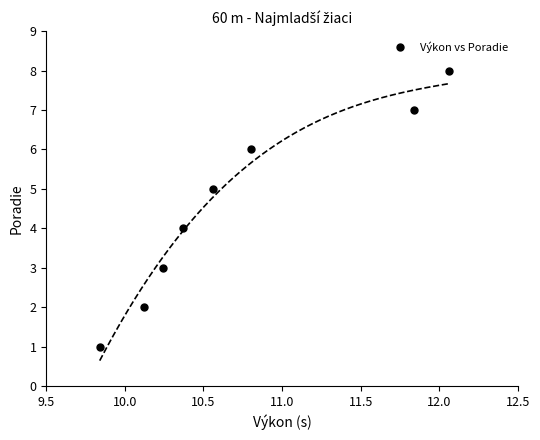

True or false: there are more than 0 points higher than both neighbors.

False